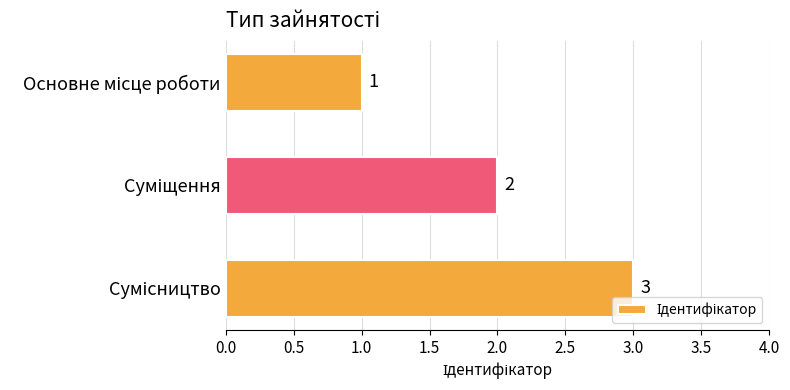

What is the value of the 2nd bar from the top?

2